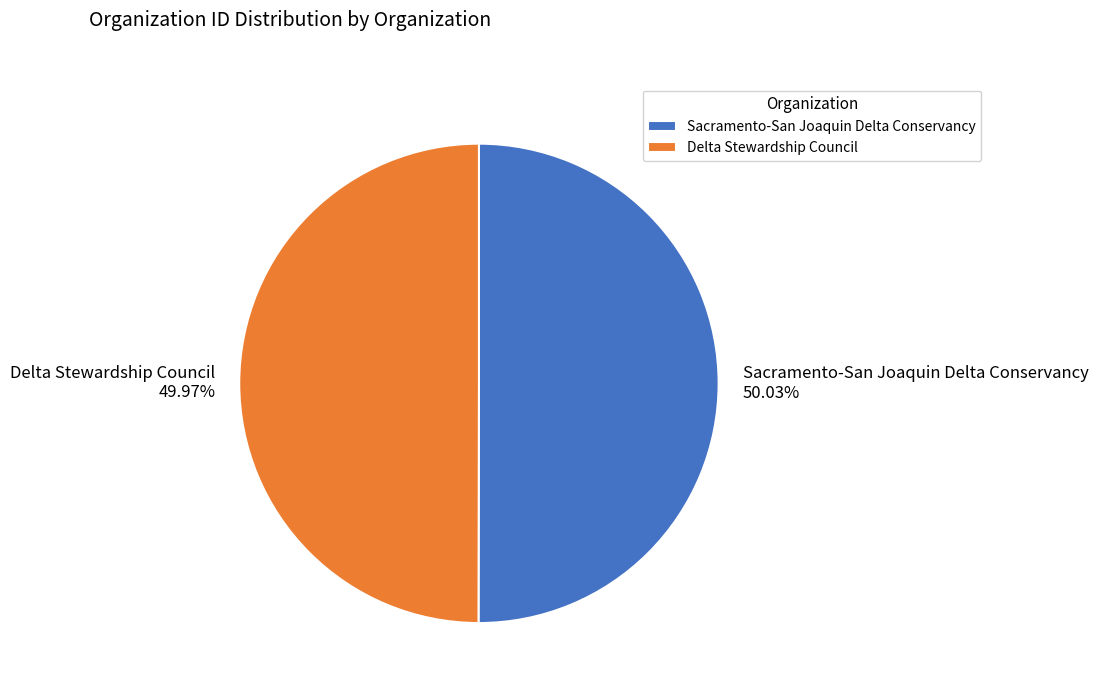

What percentage is the Delta Stewardship Council slice, to the nearest percent?

50%